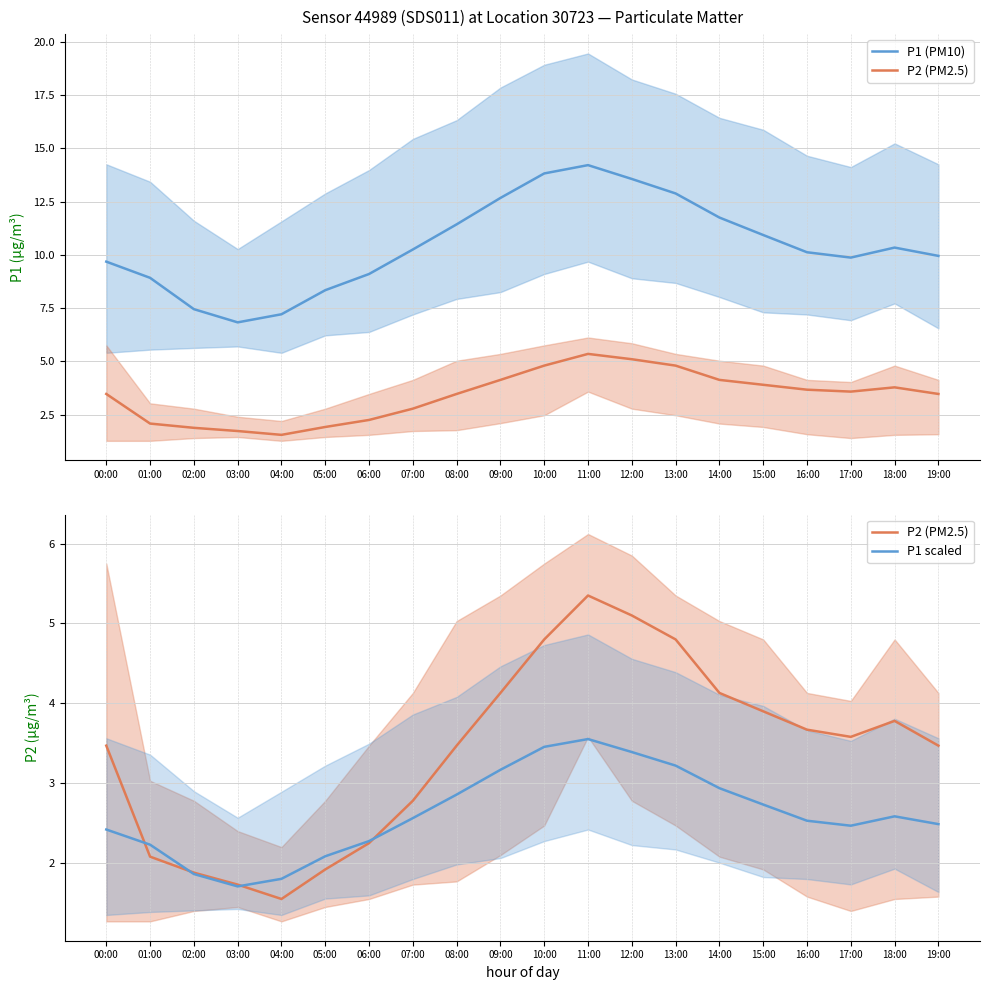

What is the maximum value for P2 (PM2.5)?

5.3